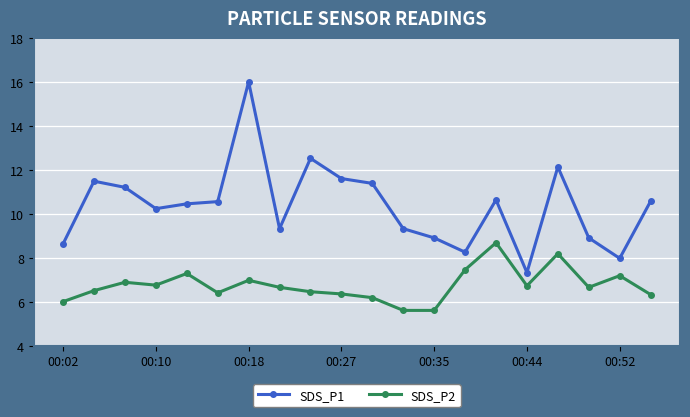

How many data points in SDS_P1 are less than 10?

8